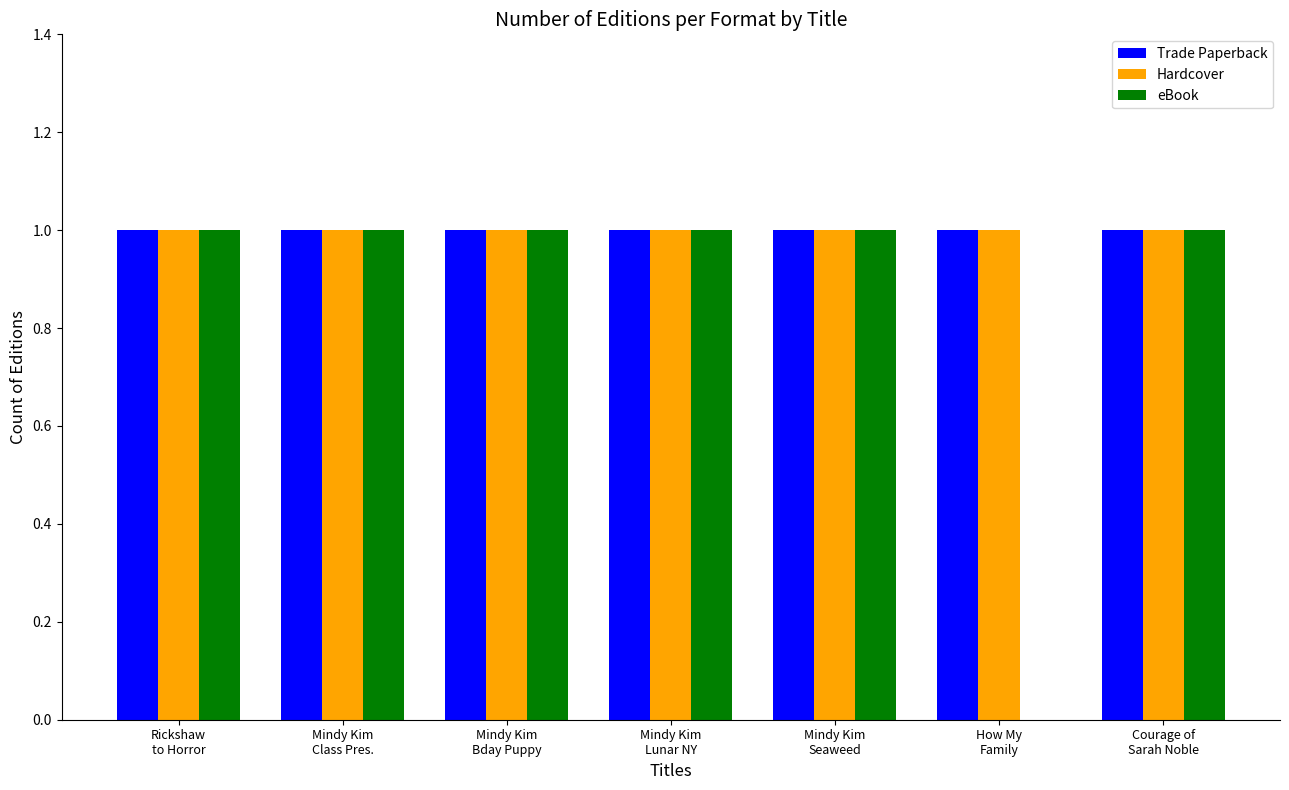

What is the sum of all Hardcover values?

7